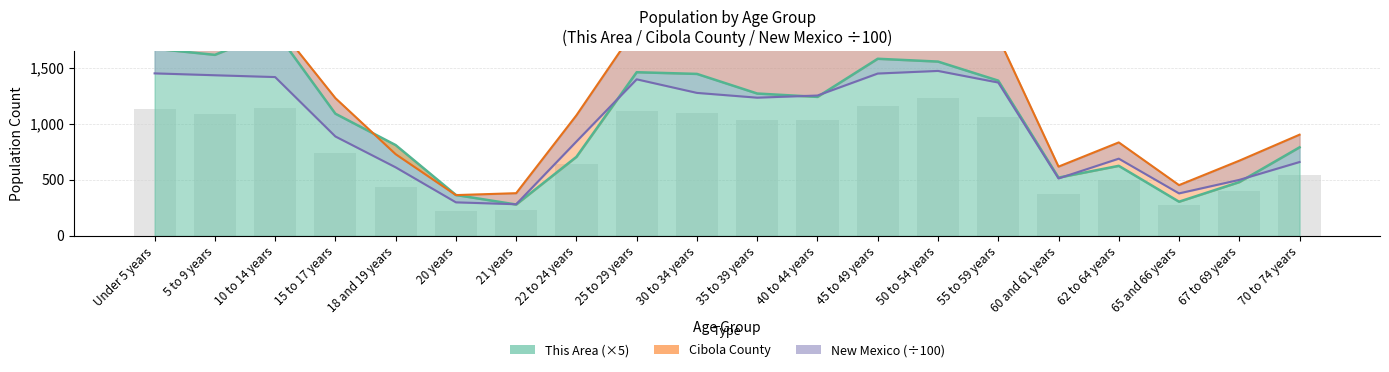

Reading right to left, extract all data points from this chart.

This Area: 70 to 74 years=790.0	67 to 69 years=480.0	65 and 66 years=305.0	62 to 64 years=625.0	60 and 61 years=520.0	55 to 59 years=1385.0	50 to 54 years=1555.0	45 to 49 years=1580.0	40 to 44 years=1240.0	35 to 39 years=1270.0	30 to 34 years=1445.0	25 to 29 years=1460.0	22 to 24 years=705.0	21 years=280.0	20 years=365.0	18 and 19 years=810.0	15 to 17 years=1090.0	10 to 14 years=1830.0	5 to 9 years=1615.0	Under 5 years=1670.0
Cibola County: 70 to 74 years=903.0	67 to 69 years=671.0	65 and 66 years=453.0	62 to 64 years=834.0	60 and 61 years=618.0	55 to 59 years=1772.0	50 to 54 years=2051.0	45 to 49 years=1925.0	40 to 44 years=1723.0	35 to 39 years=1726.0	30 to 34 years=1831.0	25 to 29 years=1863.0	22 to 24 years=1076.0	21 years=381.0	20 years=364.0	18 and 19 years=729.0	15 to 17 years=1229.0	10 to 14 years=1902.0	5 to 9 years=1811.0	Under 5 years=1892.0
New Mexico: 70 to 74 years=659.0	67 to 69 years=499.7	65 and 66 years=379.2	62 to 64 years=689.0	60 and 61 years=512.4	55 to 59 years=1368.0	50 to 54 years=1471.7	45 to 49 years=1448.4	40 to 44 years=1252.2	35 to 39 years=1233.0	30 to 34 years=1275.7	25 to 29 years=1396.8	22 to 24 years=842.0	21 years=282.4	20 years=299.4	18 and 19 years=611.7	15 to 17 years=886.9	10 to 14 years=1416.9	5 to 9 years=1433.1	Under 5 years=1449.8
National: 70 to 74 years=541.8	67 to 69 years=402.6	65 and 66 years=271.8	62 to 64 years=500.4	60 and 61 years=370.8	55 to 59 years=1063.2	50 to 54 years=1230.6	45 to 49 years=1155.0	40 to 44 years=1033.8	35 to 39 years=1035.6	30 to 34 years=1098.6	25 to 29 years=1117.8	22 to 24 years=645.6	21 years=228.6	20 years=218.4	18 and 19 years=437.4	15 to 17 years=737.4	10 to 14 years=1141.2	5 to 9 years=1086.6	Under 5 years=1135.2